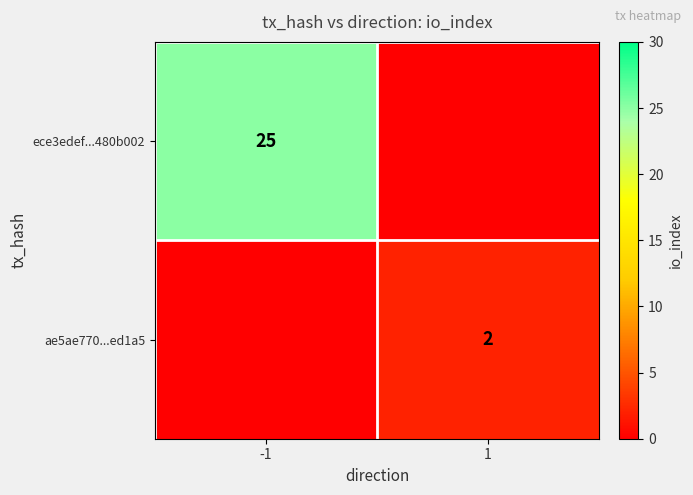

The ece3edef...480b002 series shows 41 at -1. True or false?

False